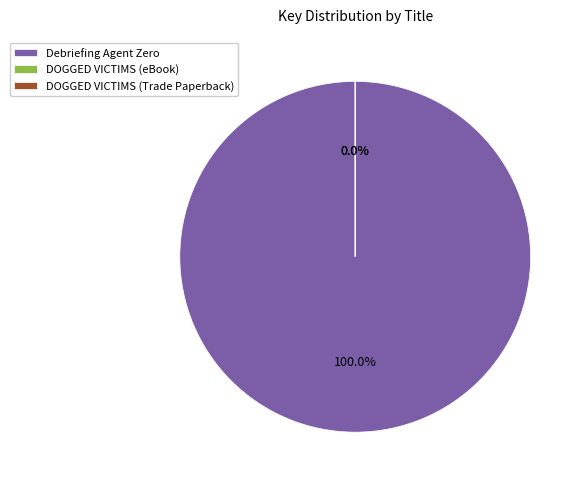

Does any single category account for the majority?

Yes